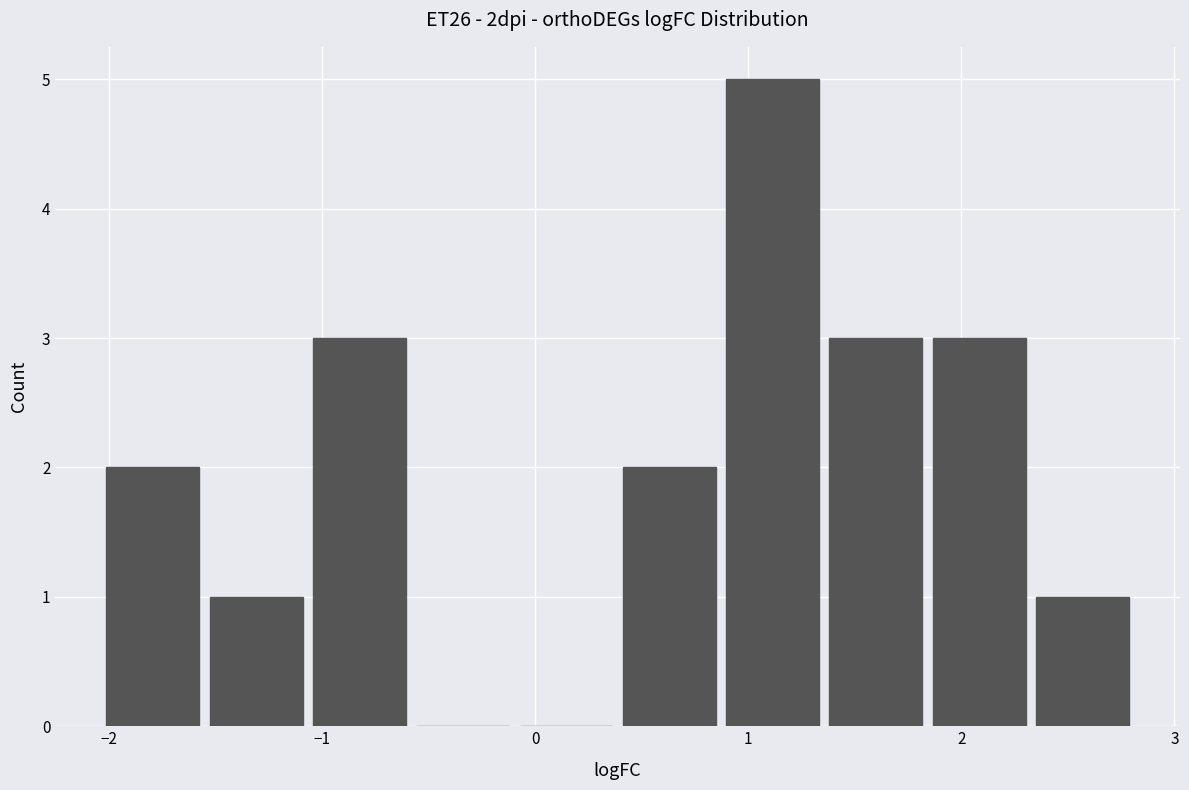

Reading left to right, list every bar in this chart as the range it spans on the x-axis followed by its height. Neither the bar edges nor the heights are printed on the chart, so give them approximately, as read against the axes.

-2.0 to -1.6: 2
-1.6 to -1.1: 1
-1.1 to -0.6: 3
-0.6 to -0.1: 0
-0.1 to 0.4: 0
0.4 to 0.9: 2
0.9 to 1.4: 5
1.4 to 1.8: 3
1.8 to 2.3: 3
2.3 to 2.8: 1